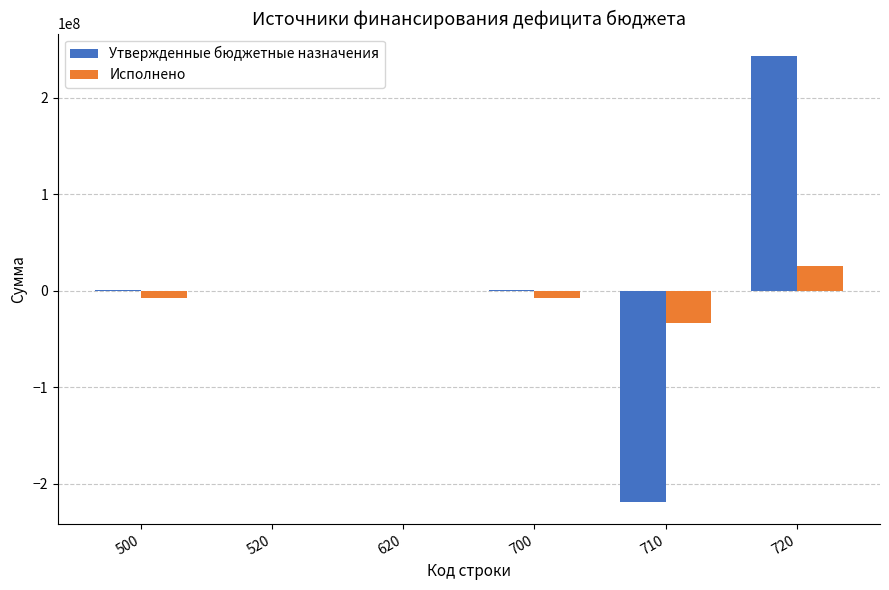

What is the greatest value displayed?

243610742.9